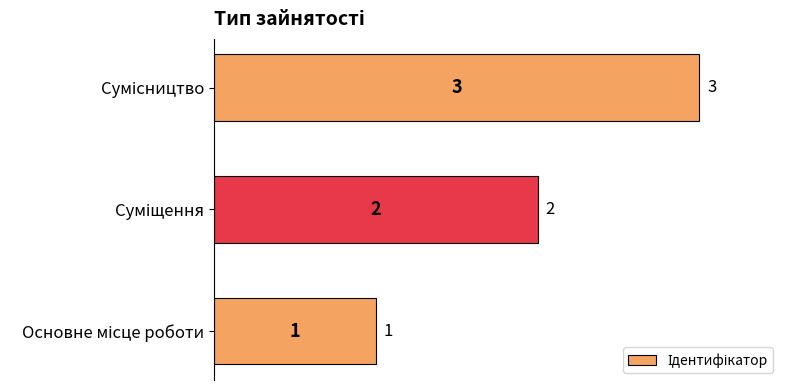

How many values are between 1 and 3?

3